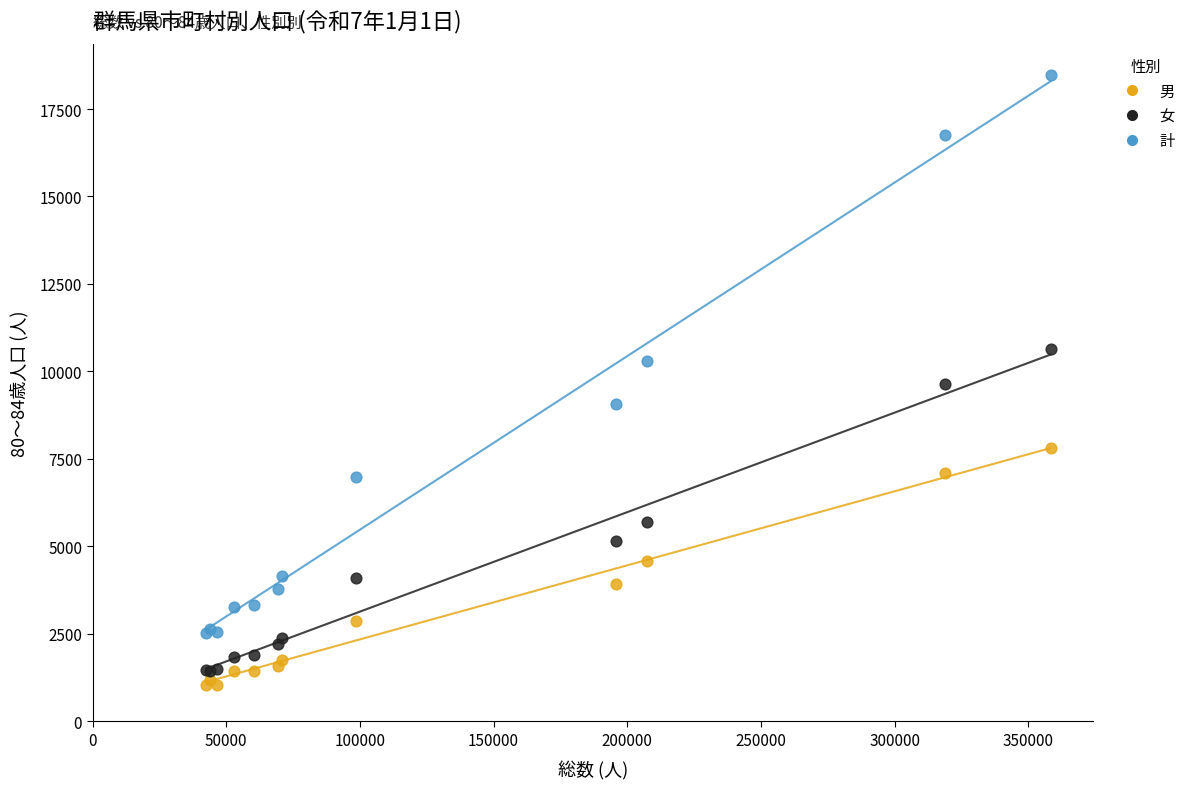

Which series contains the highest Y value?

計